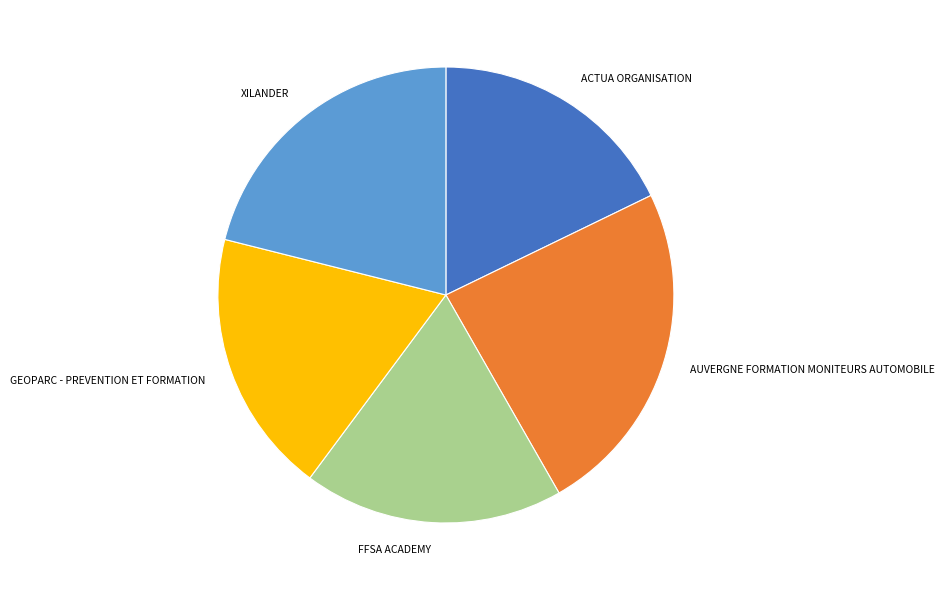

Approximately how many times larger is the value at XILANDER compared to FFSA ACADEMY?

1.1